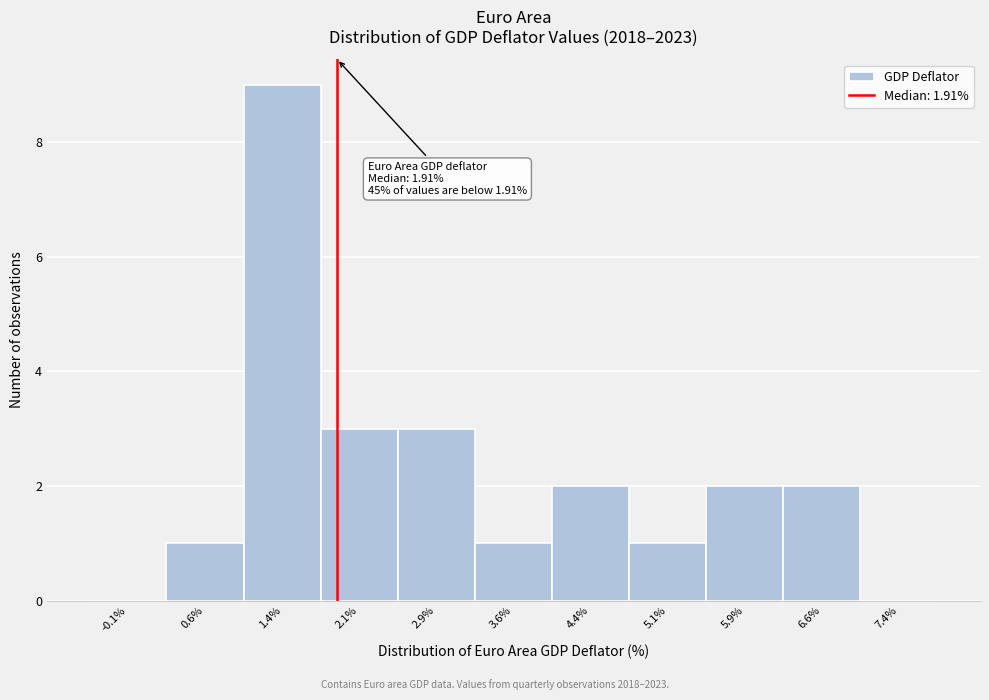

Which range on the x-axis has the tallest bar?

1.00 to 1.75